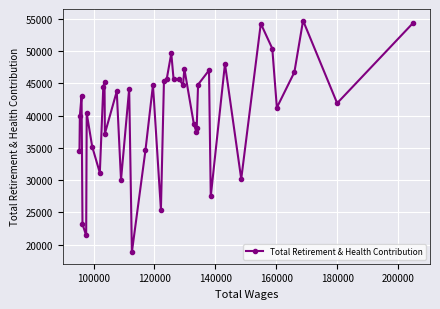

True or false: there are more than 1 points higher than both neighbors.

True